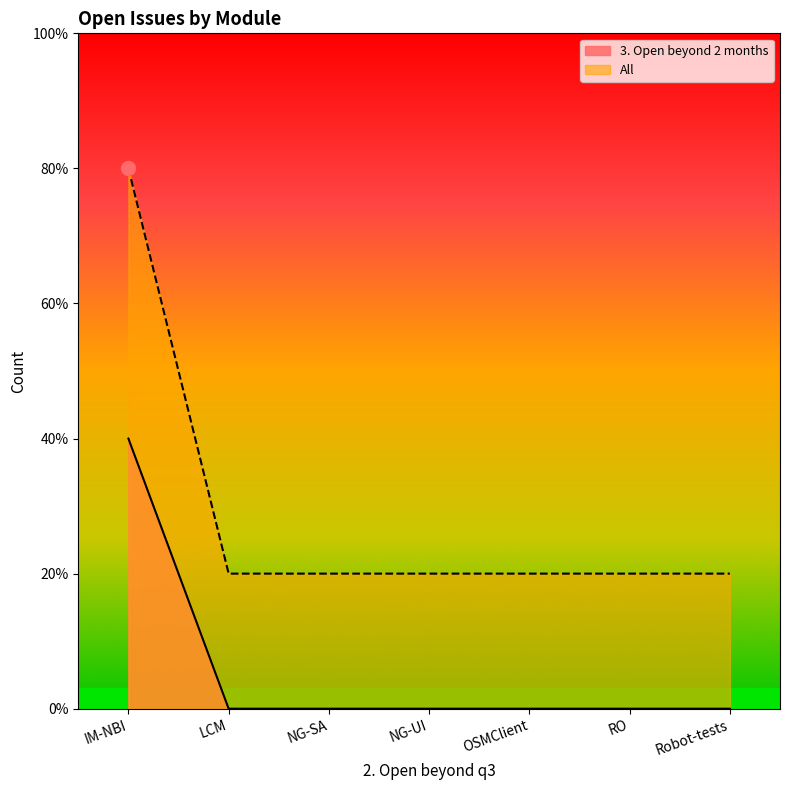

Is the value of 3. Open beyond 2 months at NG-UI greater than the value of All at NG-SA?

No